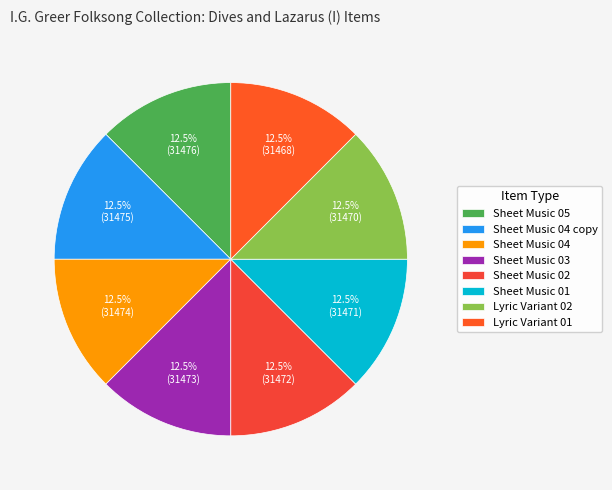

How many slices are in this pie chart?

8